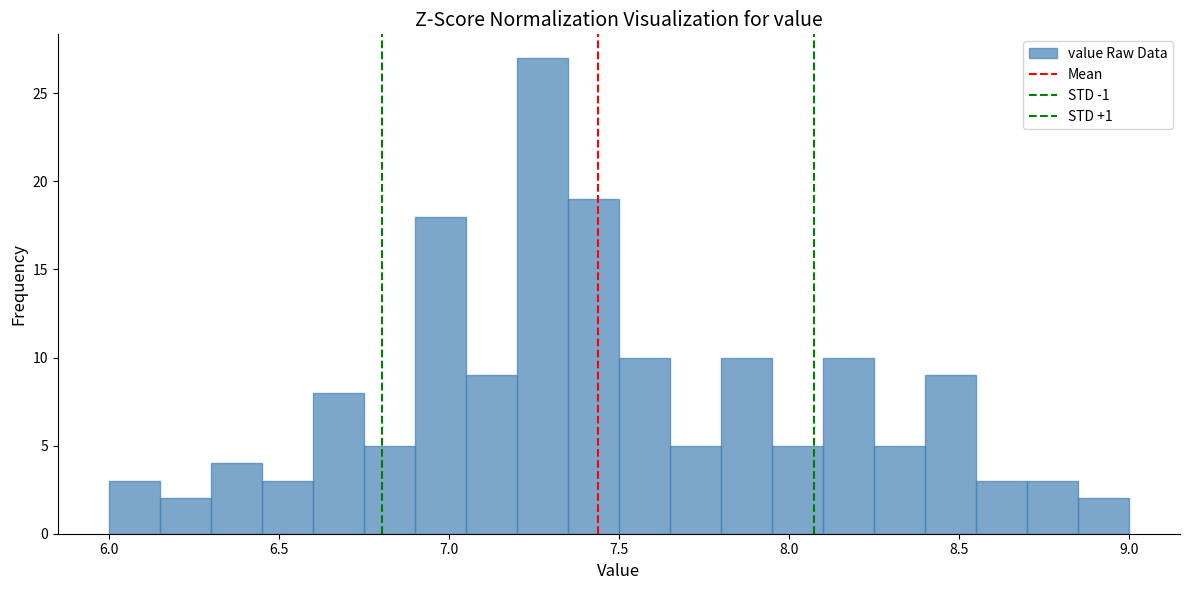

Around what value on the x-axis is the tallest bar? Give the approximate position of its centre, as read against the axis.

7.30